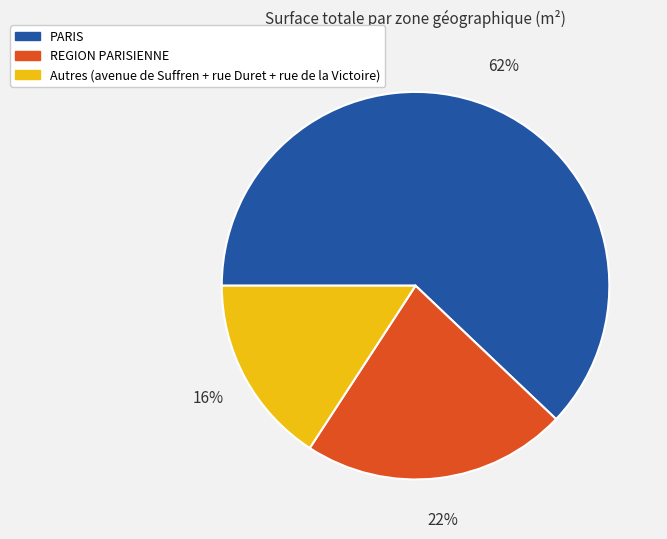

Count the number of slices in the pie.

3